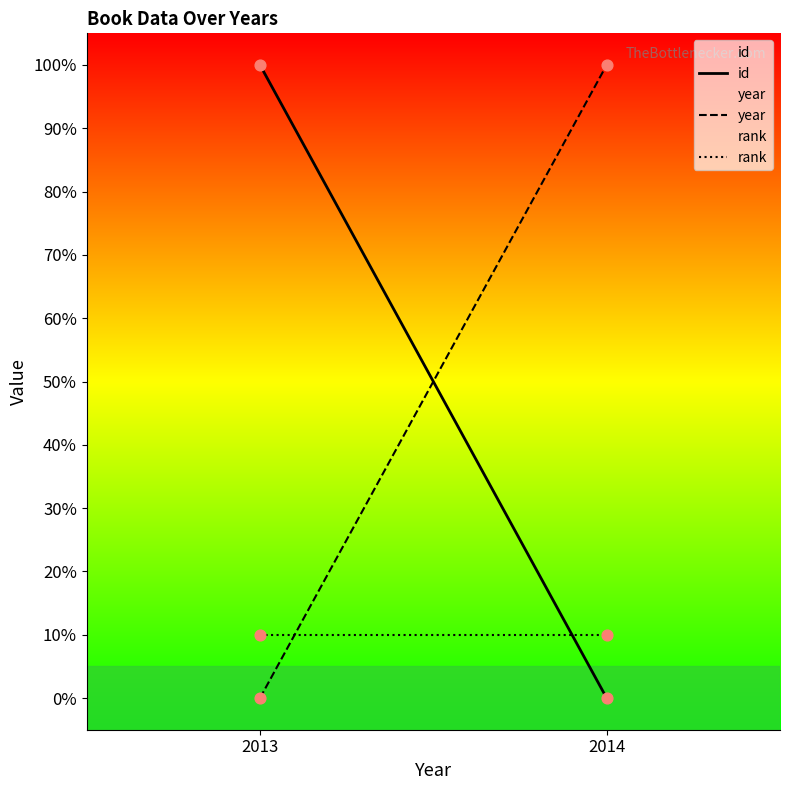

At how many categories does at least one series exceed 40?

2